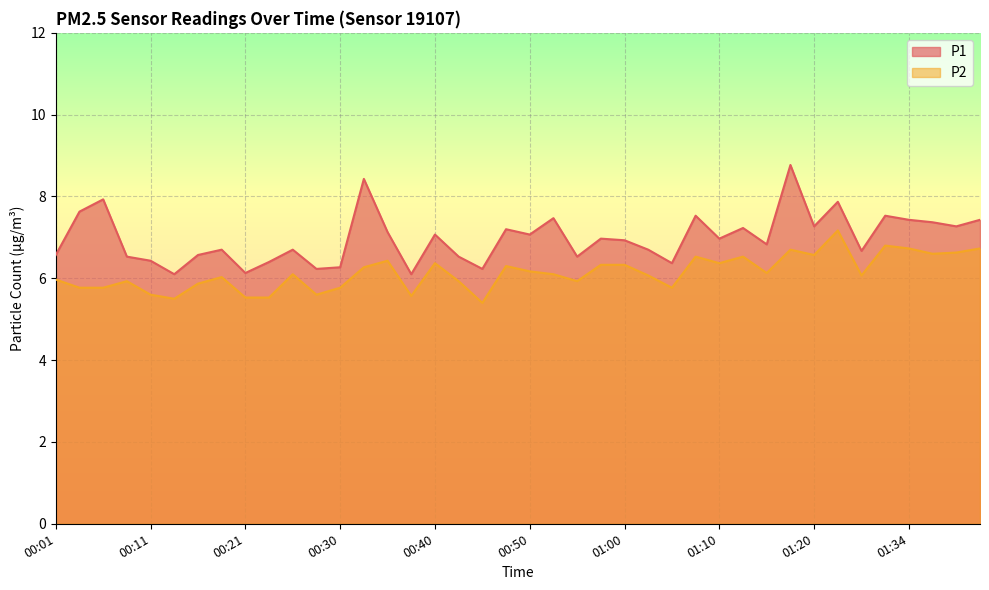

What is the value of the P2 point at the 20th from the left?

6.3